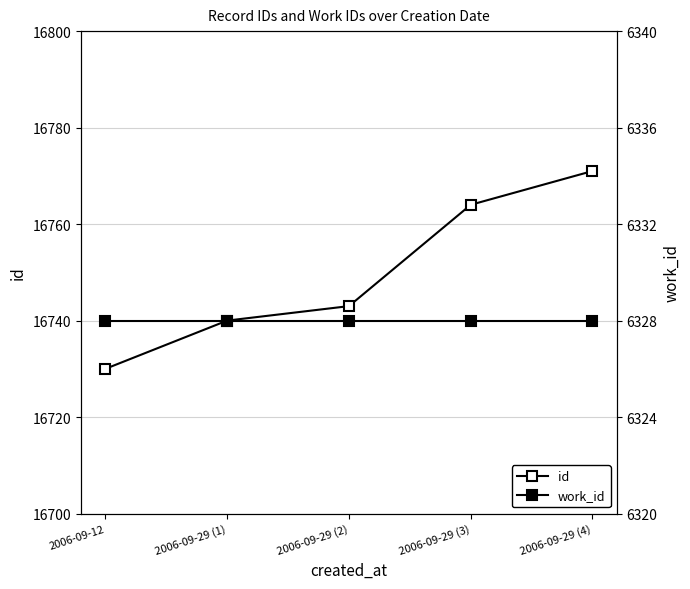

The work_id series shows 6328 at 2006-09-29 (3). True or false?

True